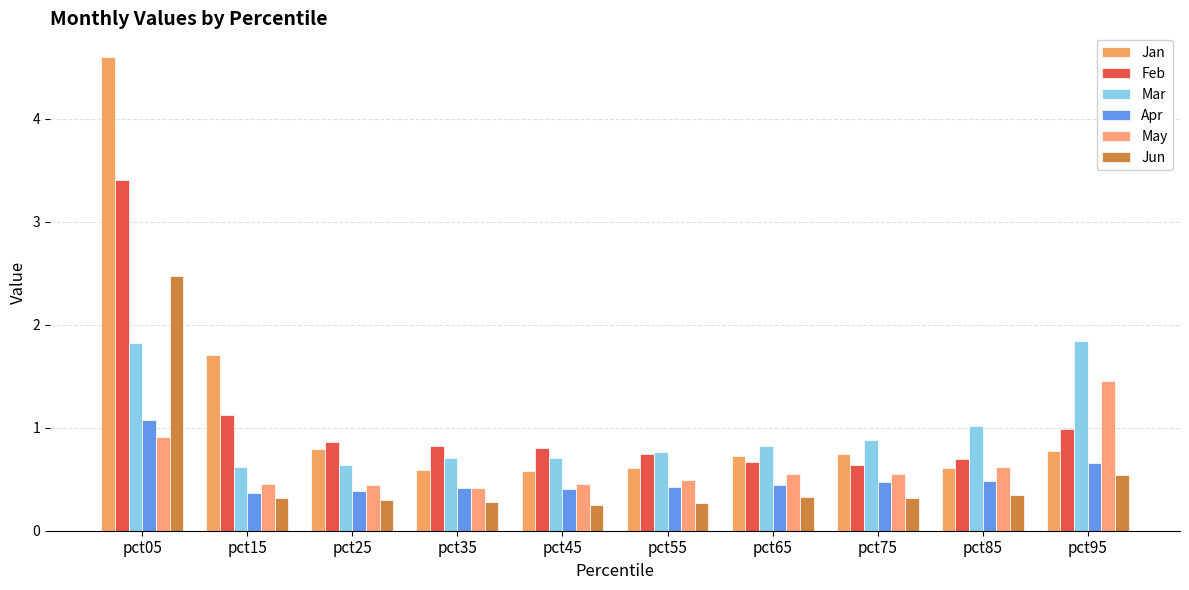

Is it true that Jan equals 0.3 at pct25?

False